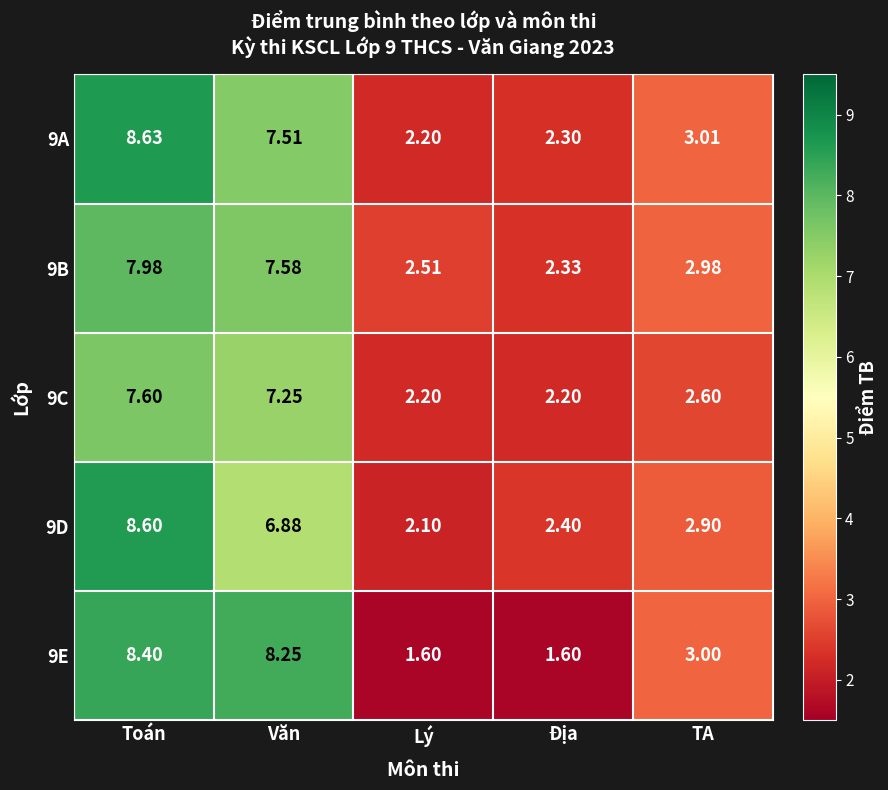

List the labels in order of 9A value, largest first.

Toán, Văn, TA, Địa, Lý